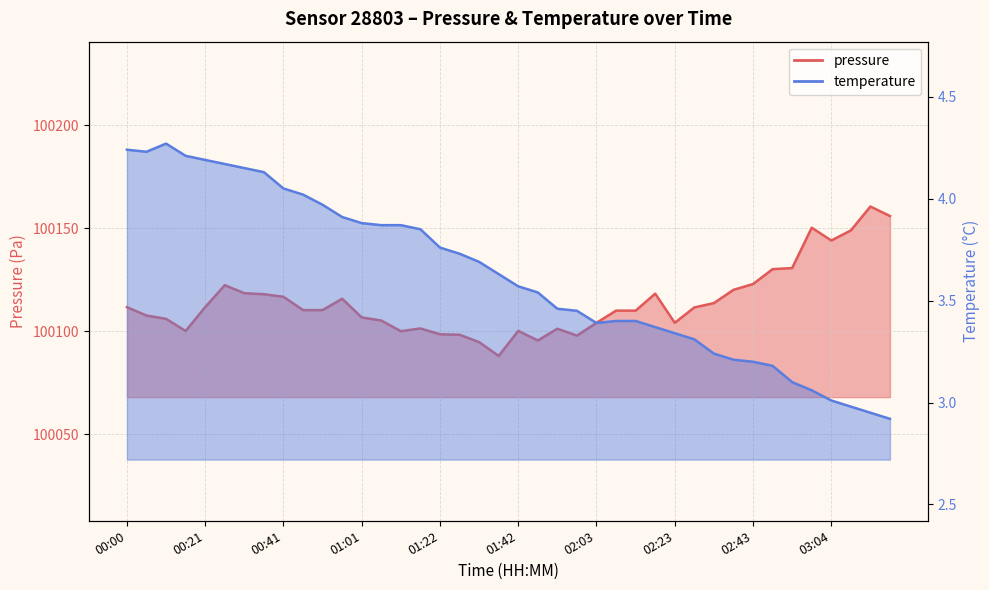

Reading right to left, extract all data points from this chart.

pressure: 100155.9	100160.6	100149.0	100144.1	100150.3	100130.7	100130.2	100122.9	100120.1	100113.7	100111.6	100104.1	100118.3	100110.0	100110.0	100104.1	100097.9	100101.2	100095.6	100100.2	100088.1	100094.8	100098.3	100098.6	100101.4	100100.1	100105.2	100106.8	100115.8	100110.3	100110.3	100116.8	100118.0	100118.5	100122.4	100111.8	100100.2	100106.1	100107.7	100111.7
temperature: 2.9	3.0	3.0	3.0	3.1	3.1	3.2	3.2	3.2	3.2	3.3	3.3	3.4	3.4	3.4	3.4	3.5	3.5	3.5	3.6	3.6	3.7	3.7	3.8	3.9	3.9	3.9	3.9	3.9	4.0	4.0	4.0	4.1	4.2	4.2	4.2	4.2	4.3	4.2	4.2